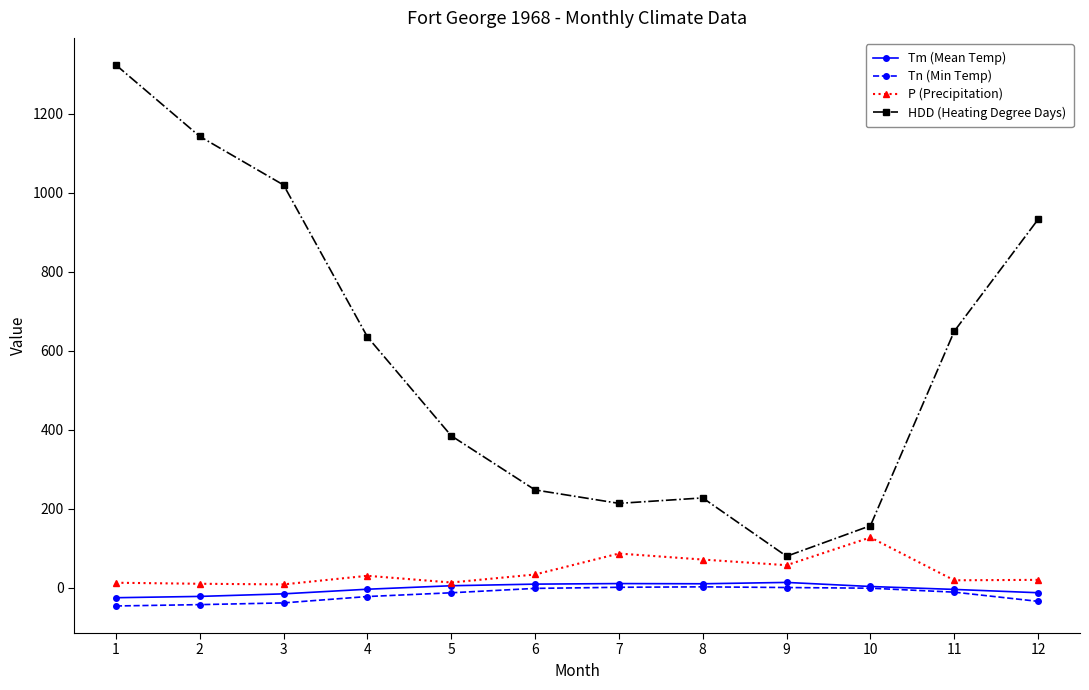

Which series has the largest total across all categories?

HDD (Heating Degree Days)